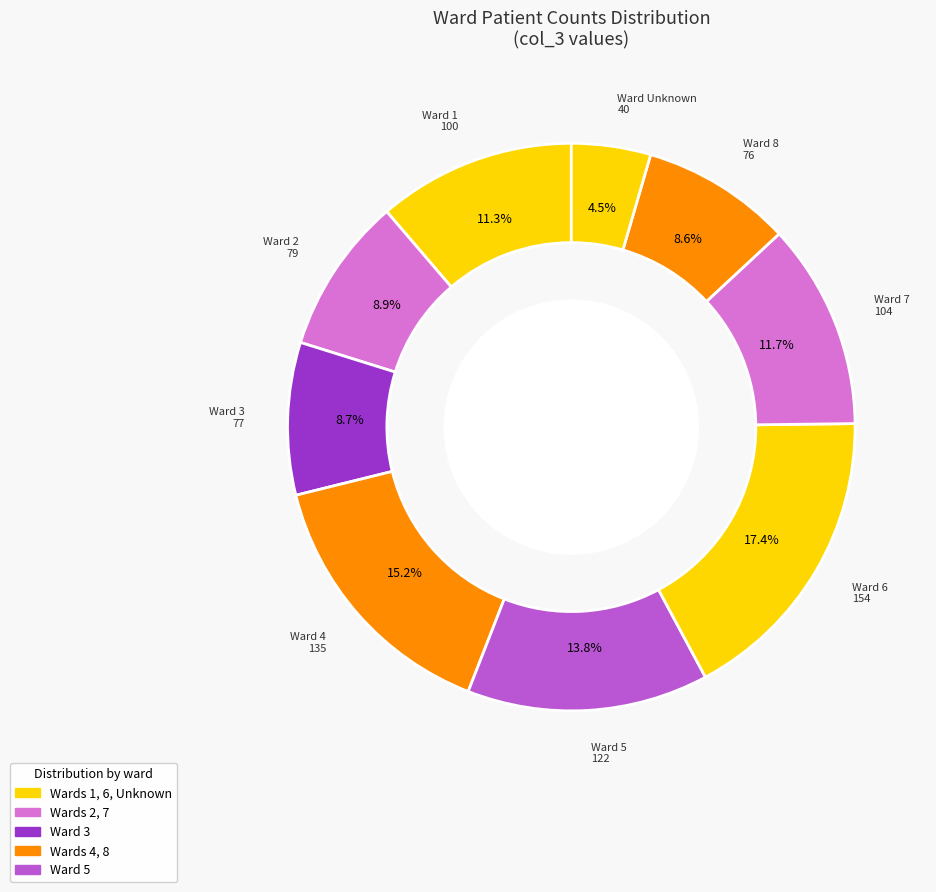

Count the number of slices in the pie.

9